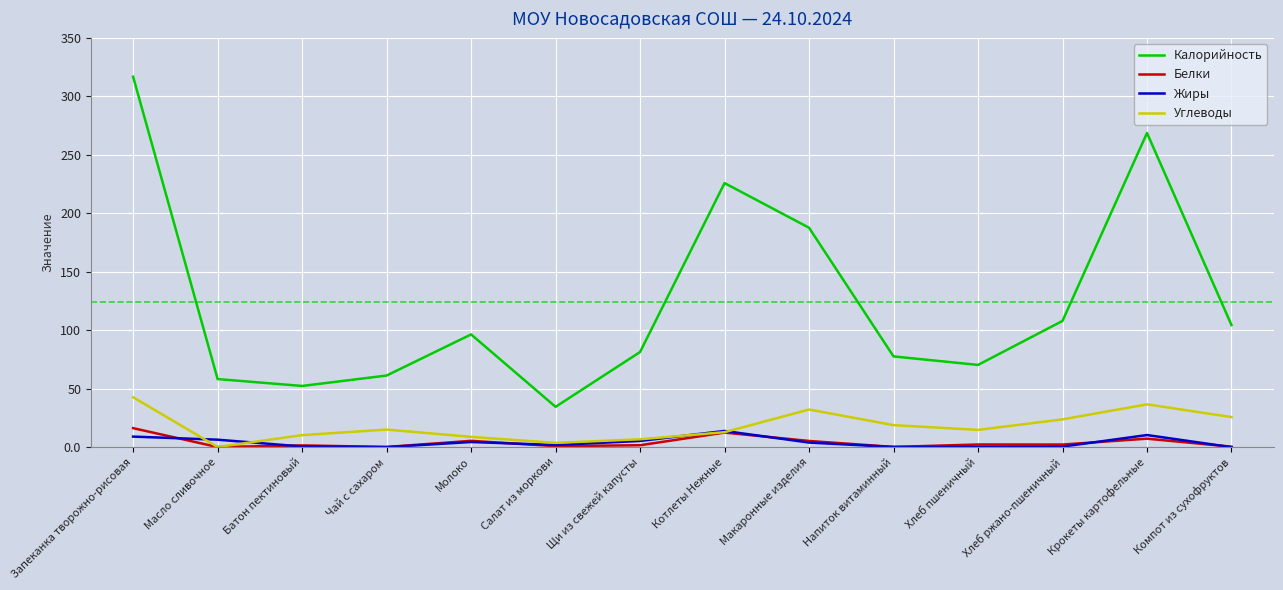

True or false: Углеводы and Калорийность intersect in this chart.

False